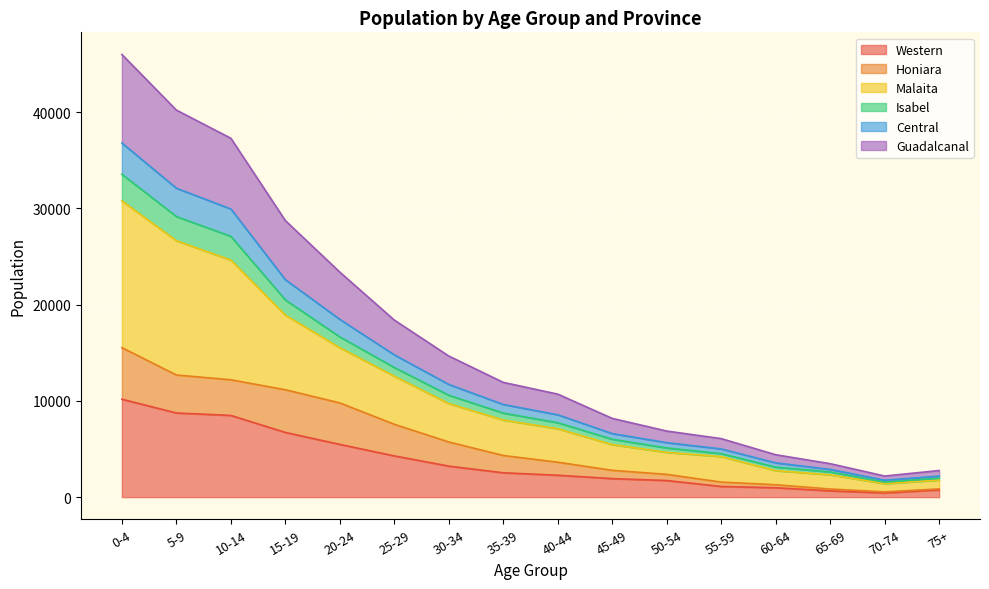

Is it true that Central equals 1578 at 50-54?

False